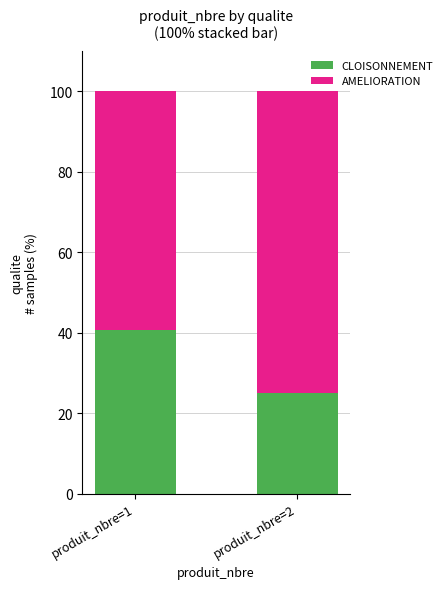

Reading right to left, what are the values for CLOISONNEMENT?

25.0	40.6